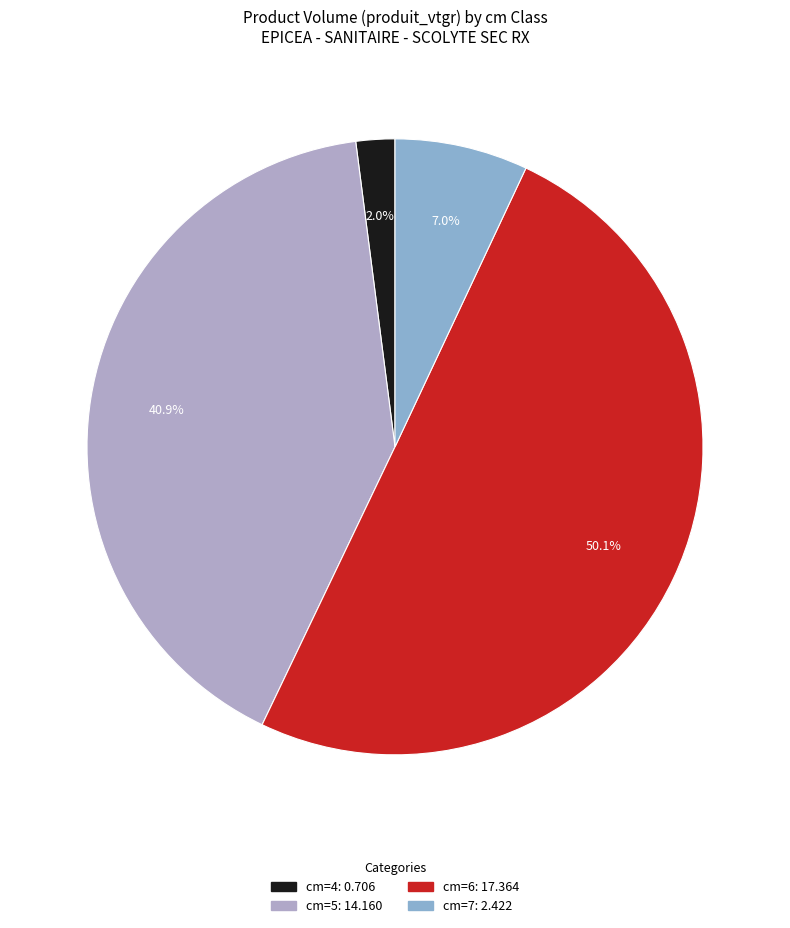

Rank the categories by value from highest to lowest.

6, 5, 7, 4